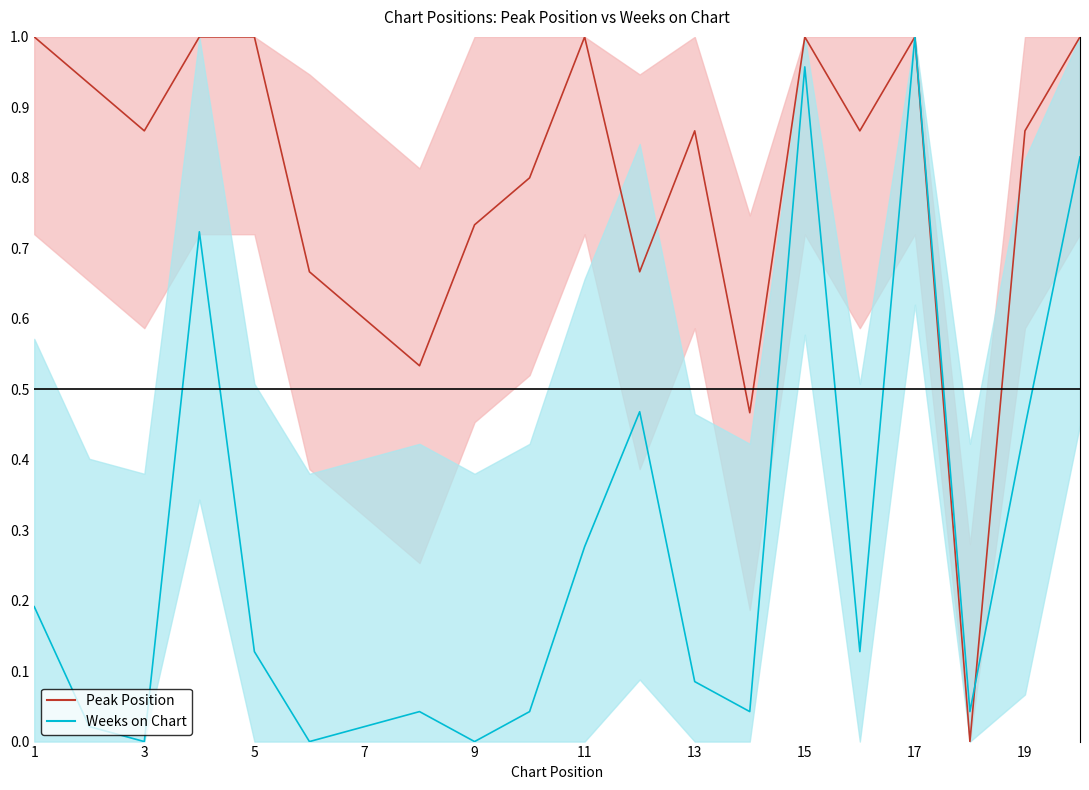

Which series changed the most between 6 and 10?

Peak Position